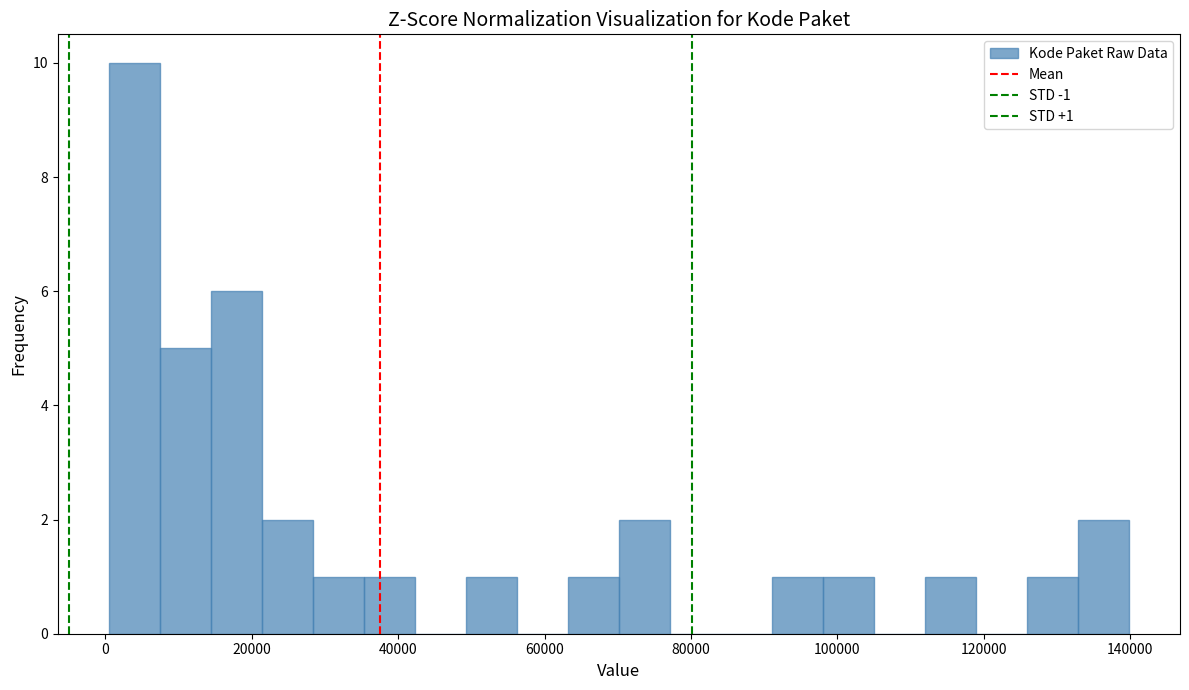

Around what value on the x-axis is the tallest bar? Give the approximate position of its centre, as read against the axis.

4000